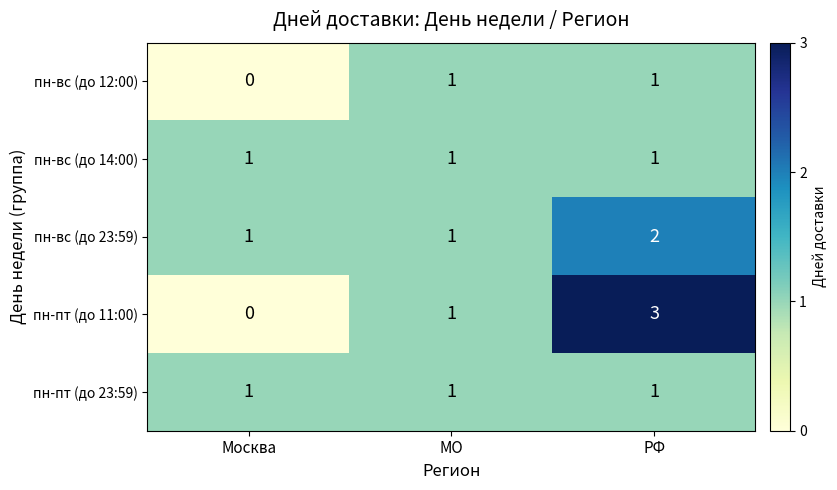

List the labels in order of пн-пт (до 11:00) value, smallest first.

Москва, МО, РФ